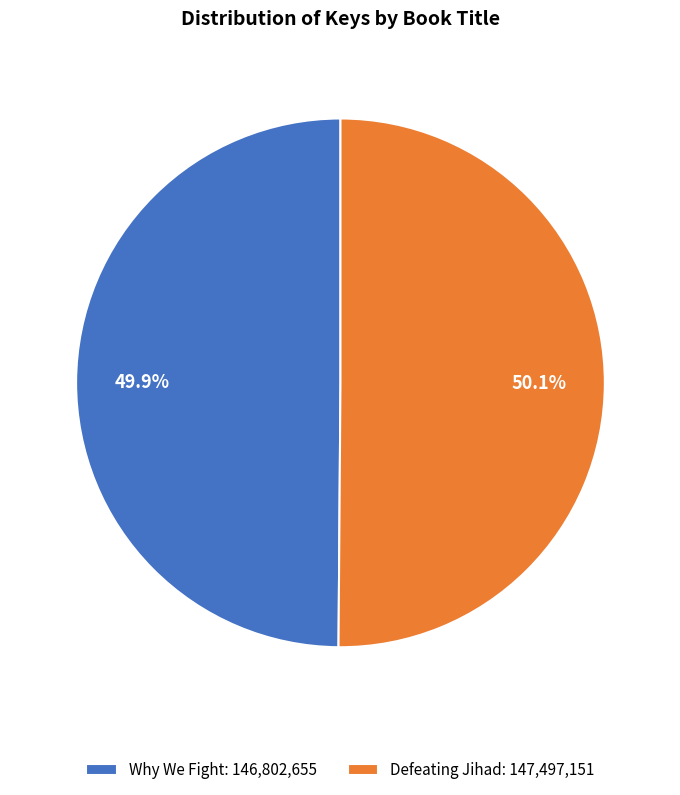

To the nearest percent, what is the combined percentage of Why We Fight and Defeating Jihad?

100%